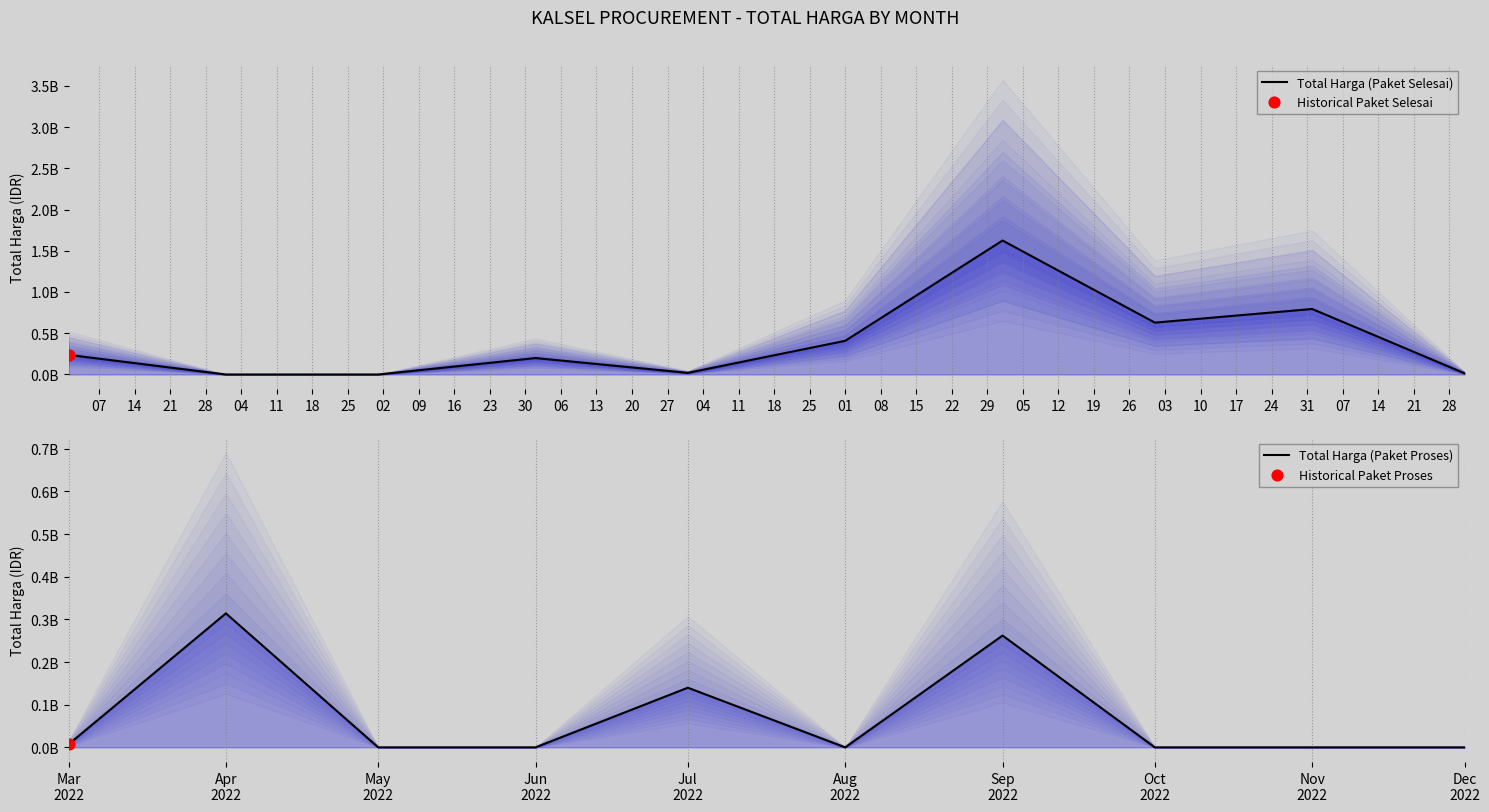

What are all the series names shown in the legend?

Total Harga (Paket Selesai), Total Harga (Paket Proses)